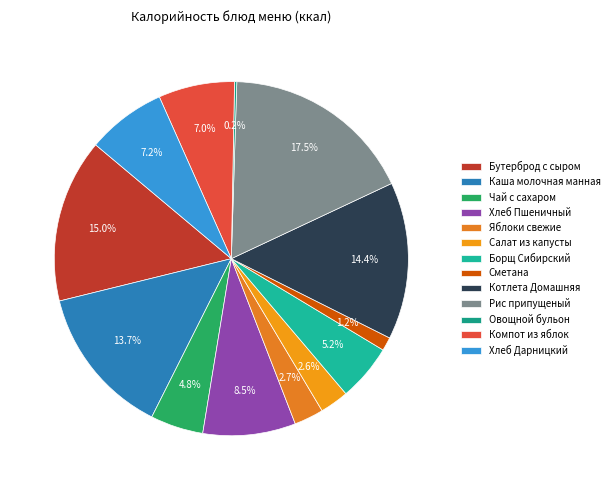

Is it true that Хлеб Пшеничный is 1% of the pie?

False